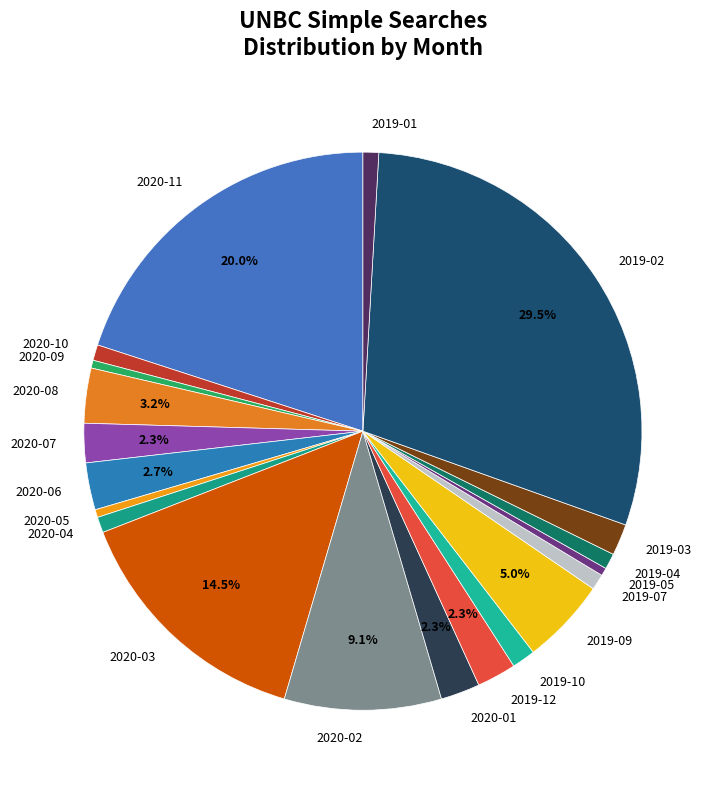

Is there a majority slice in this chart?

No